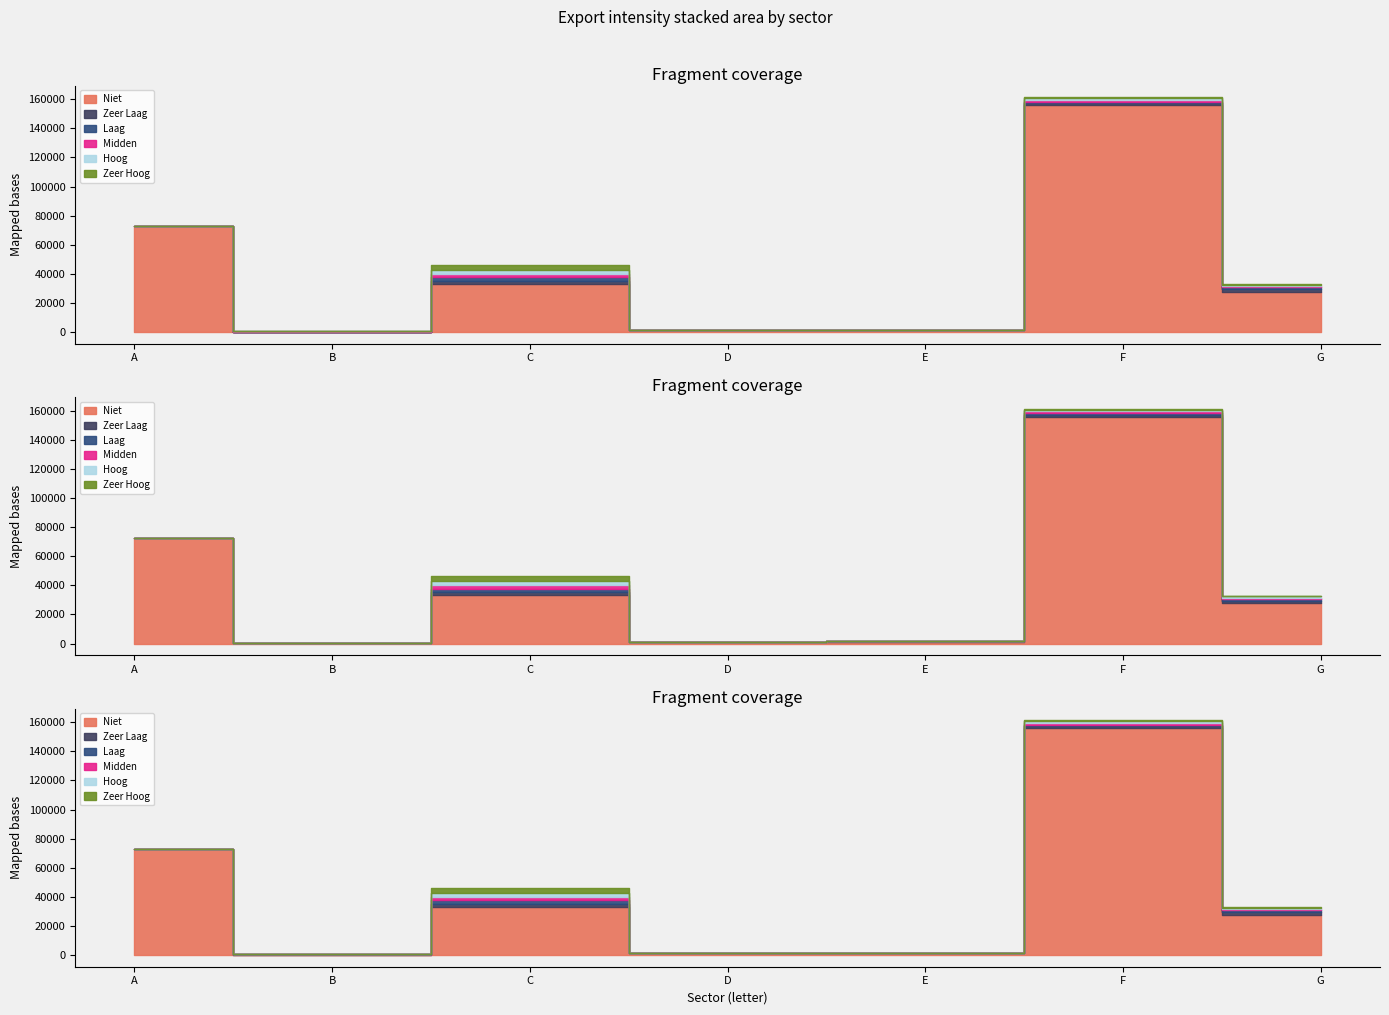

Between A and E, which series saw the biggest shift?

Niet